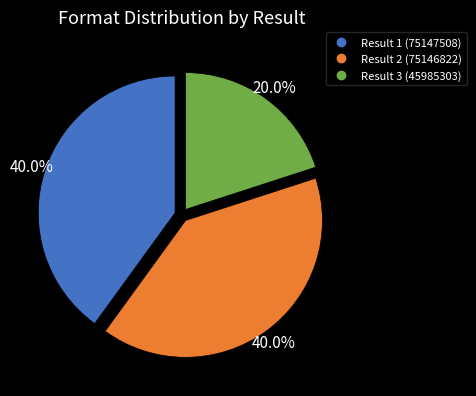

Count the number of slices in the pie.

3